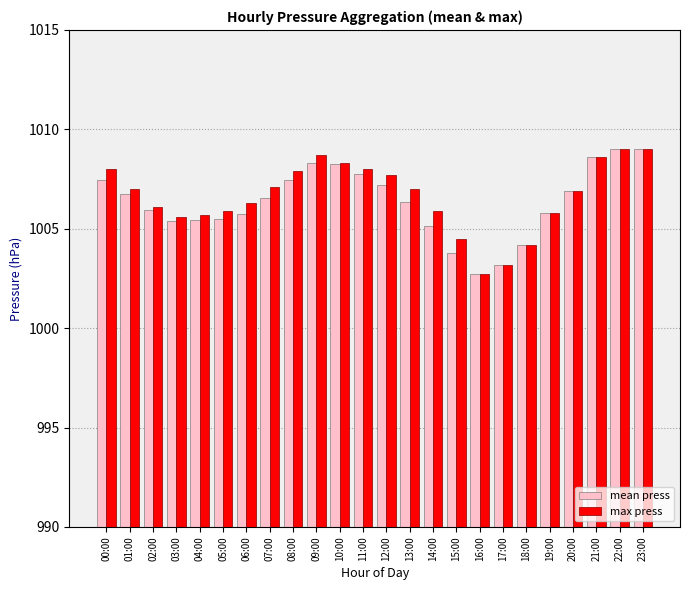

What is the label of the 22nd bar from the right?

02:00